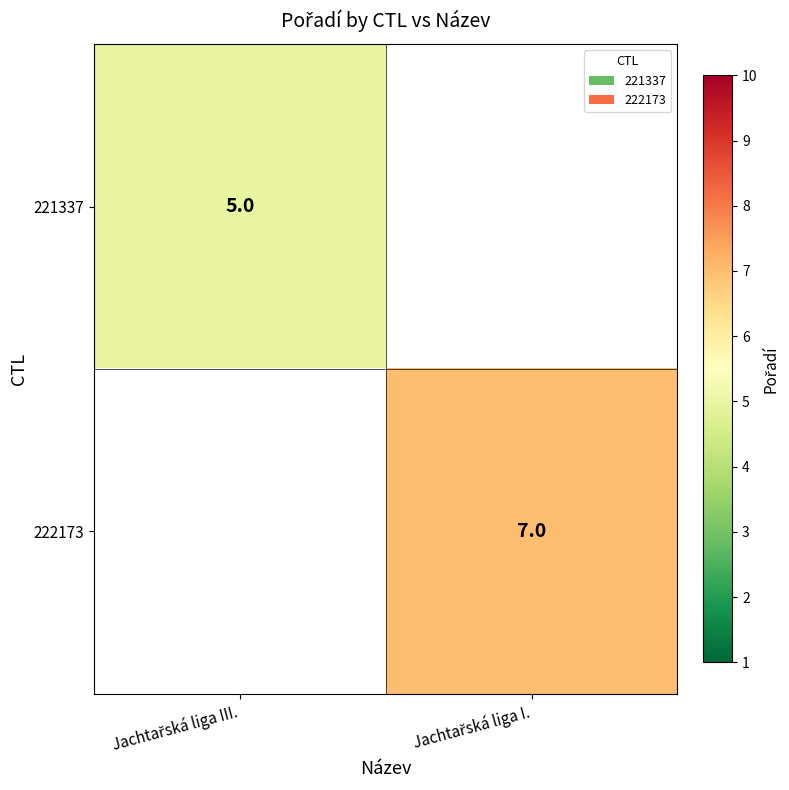

True or false: 221337 has a value of 8.7 at Jachtařská liga III..

False